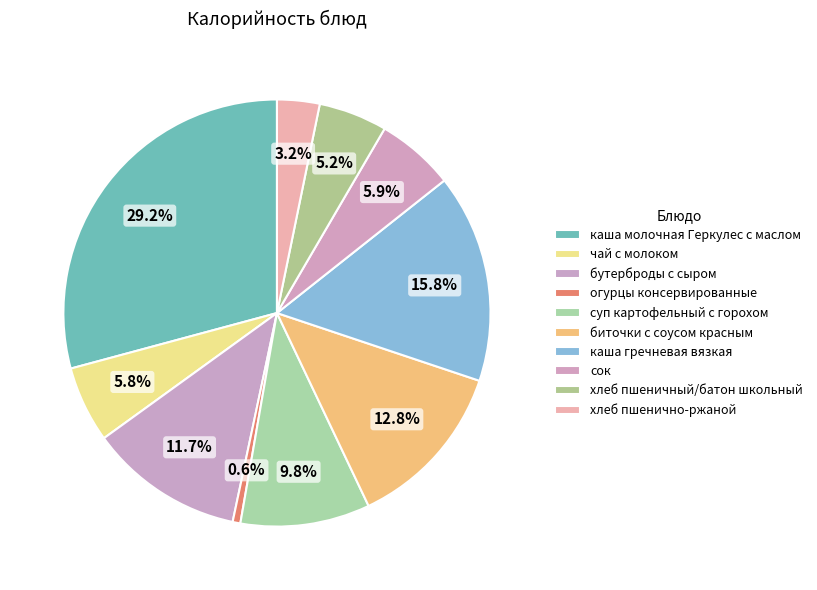

What percentage is the суп картофельный с горохом slice, to the nearest percent?

10%